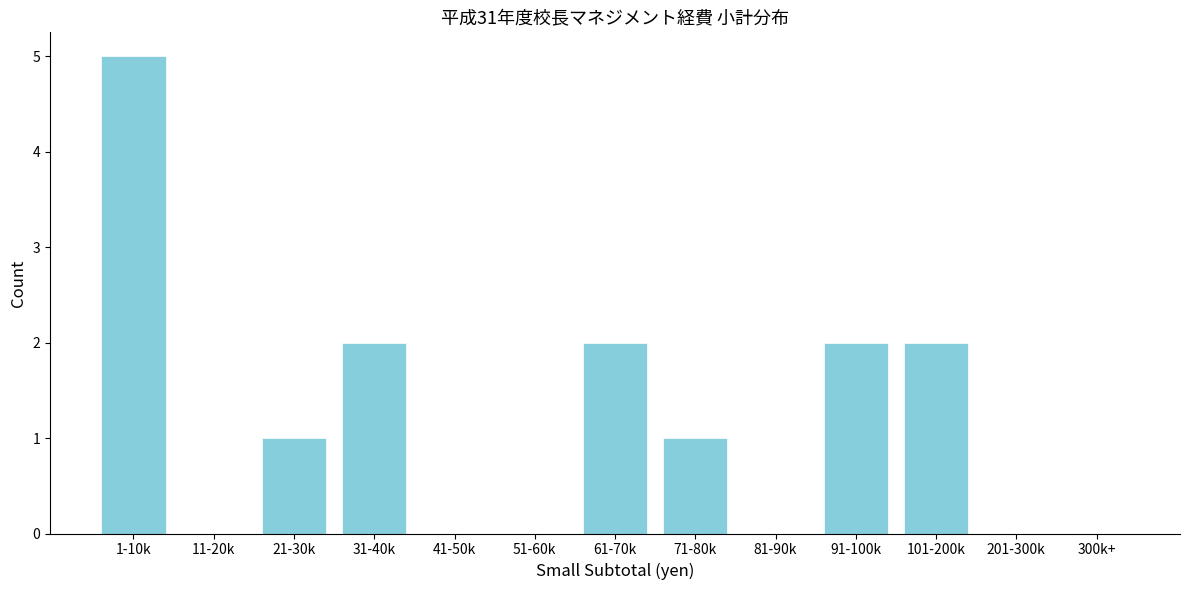

Approximately how many times larger is the value at 101-200k compared to 71-80k?

2.0